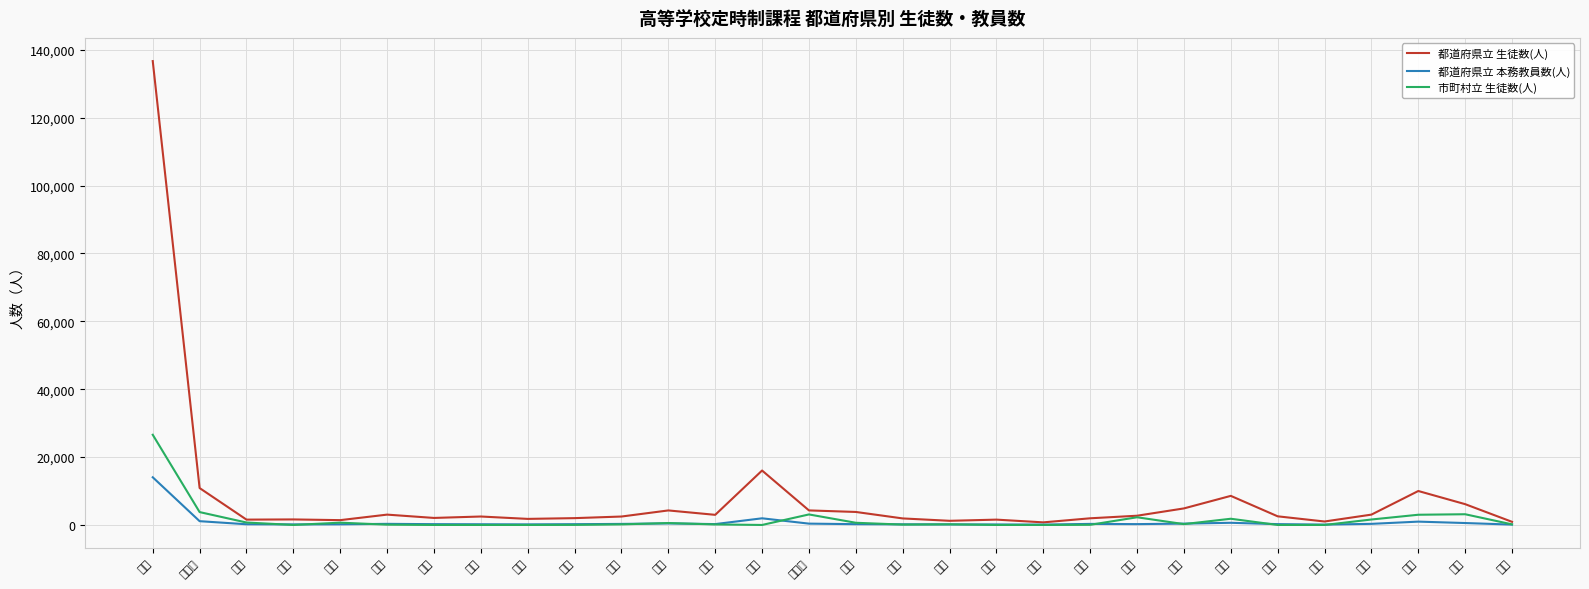

How many lines are shown in the chart?

3